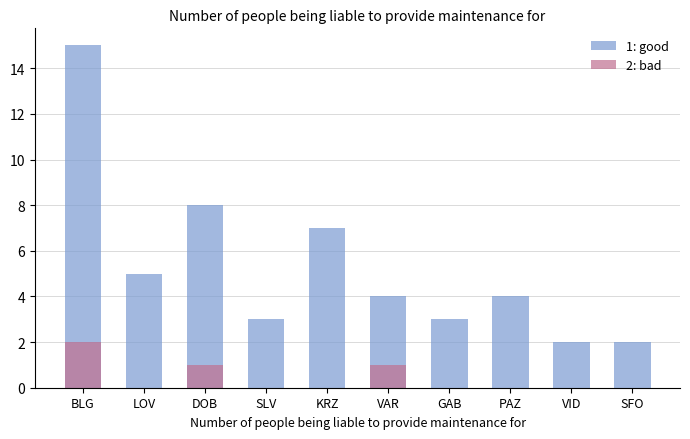

What position from the right is BLG?

10